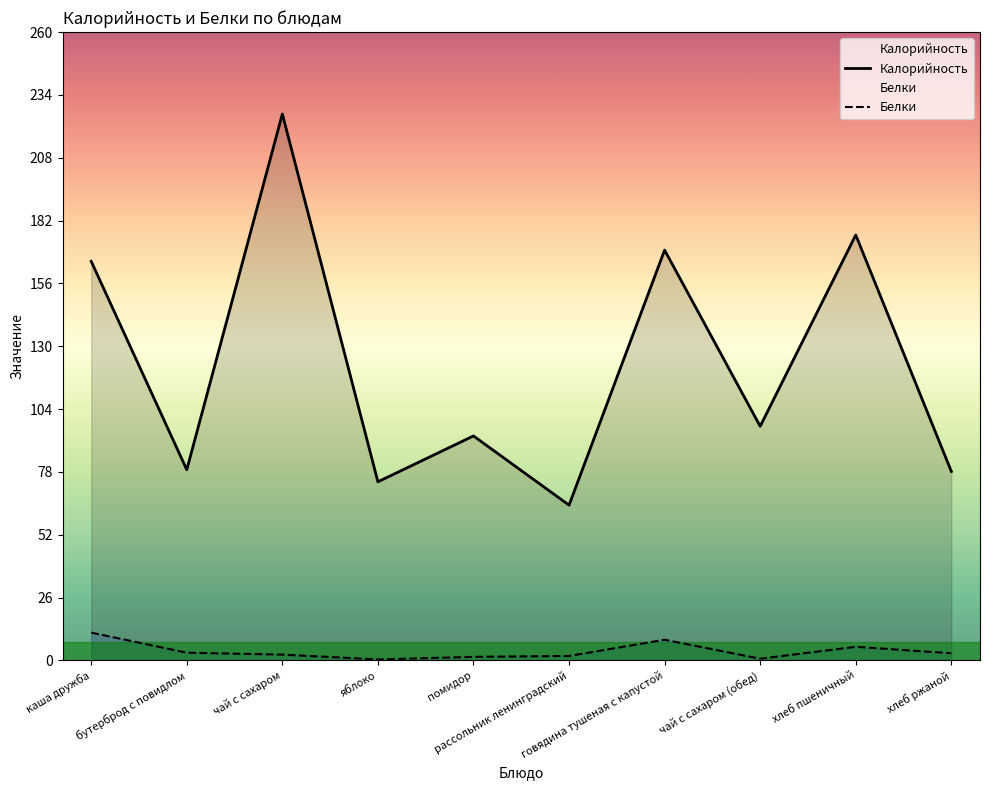

Where does the Калорийность series first go above 97?

каша дружба